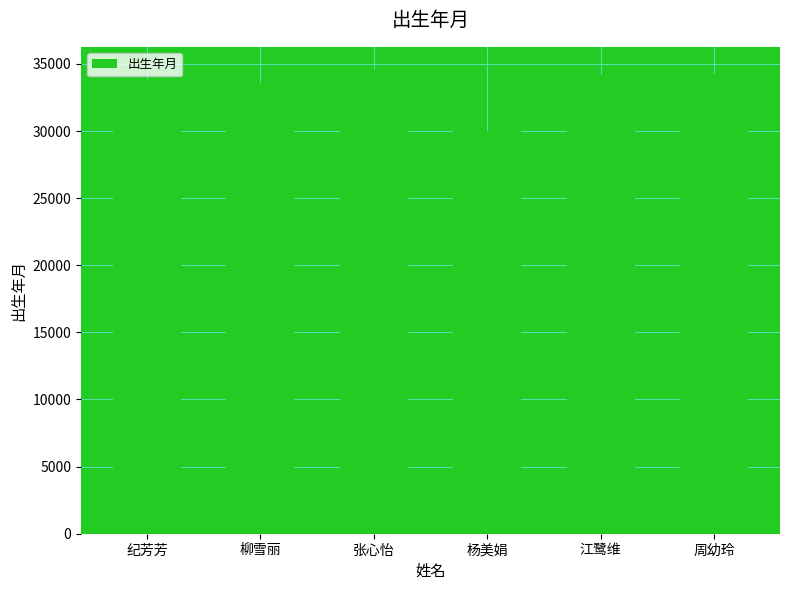

At which category does the chart reach its peak across all series?

张心怡